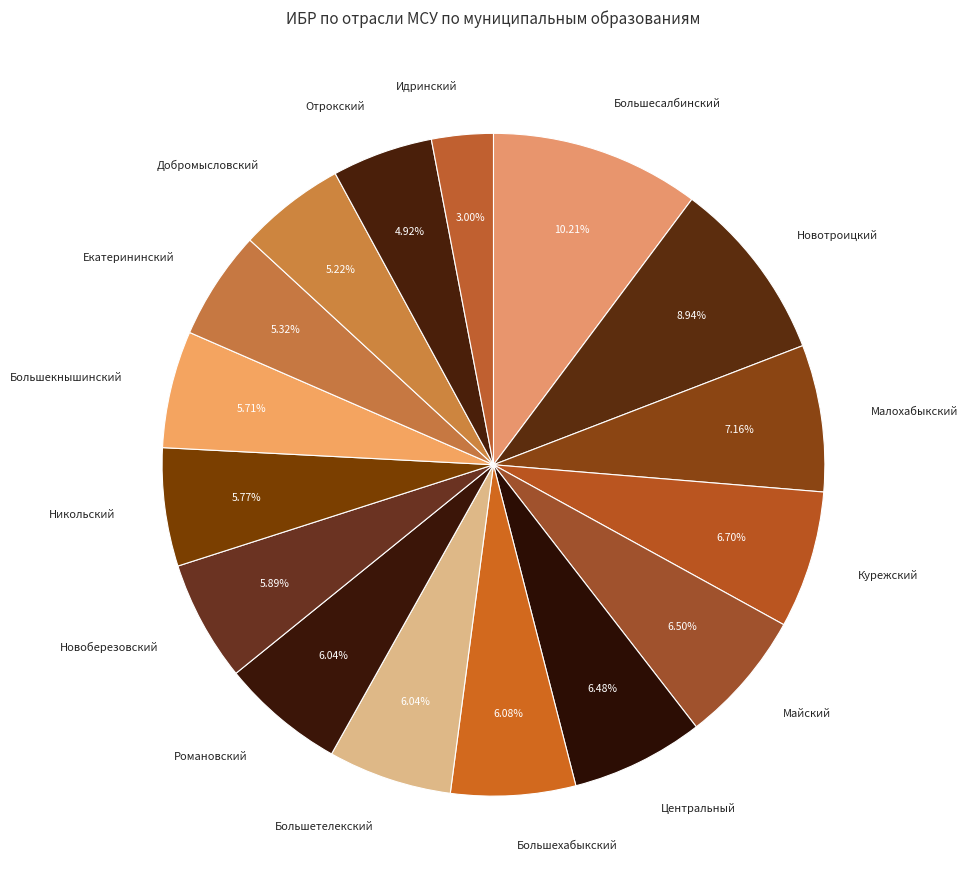

To the nearest percent, what is the combined percentage of Романовский and Центральный?

13%